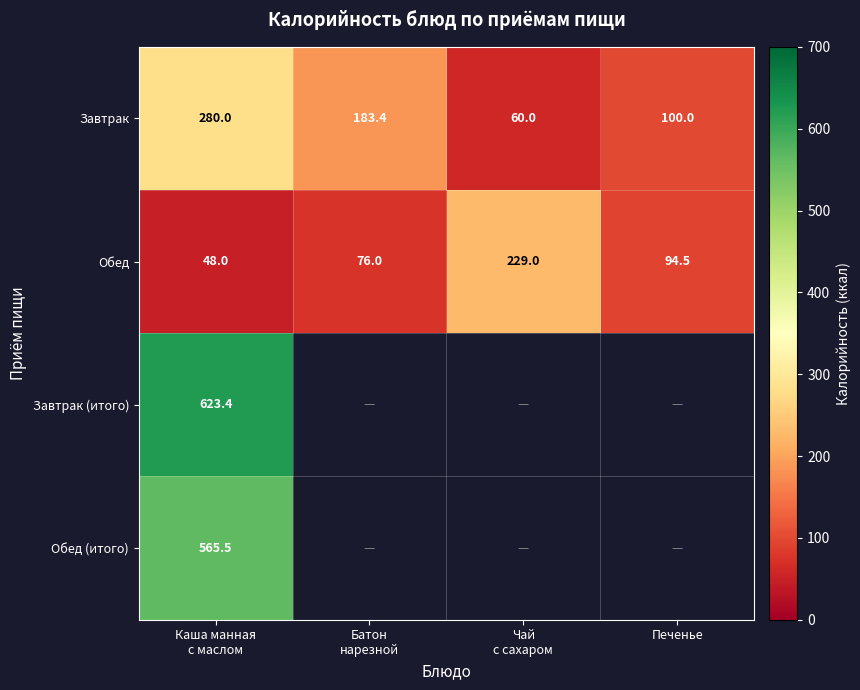

What is the lowest value of the Завтрак series?

60.0